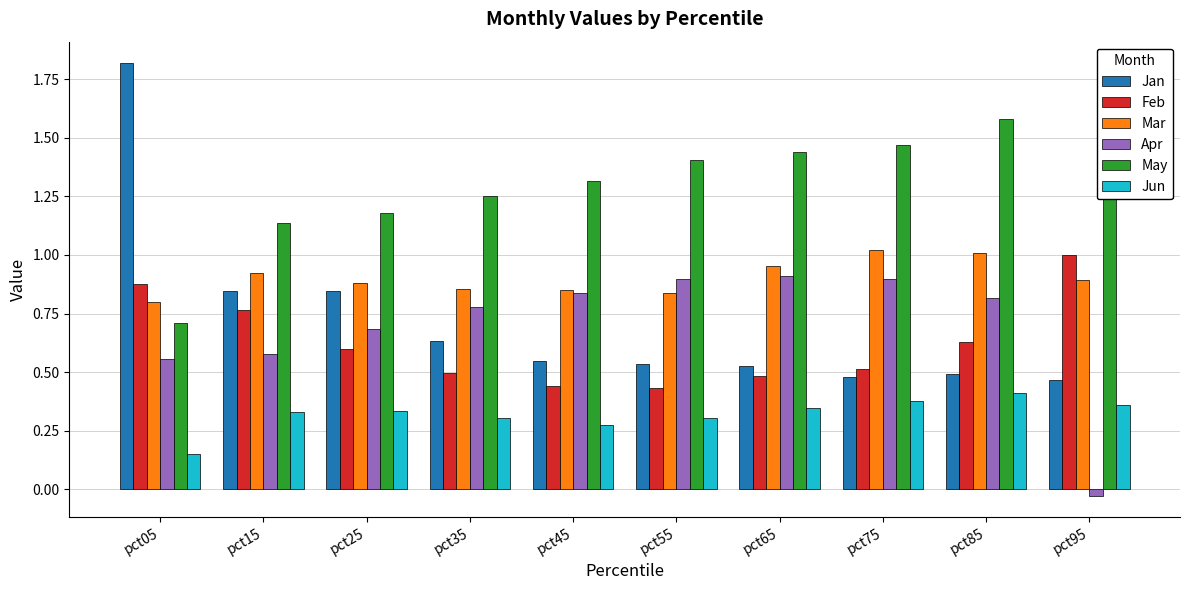

At which category does the chart reach its minimum across all series?

pct95